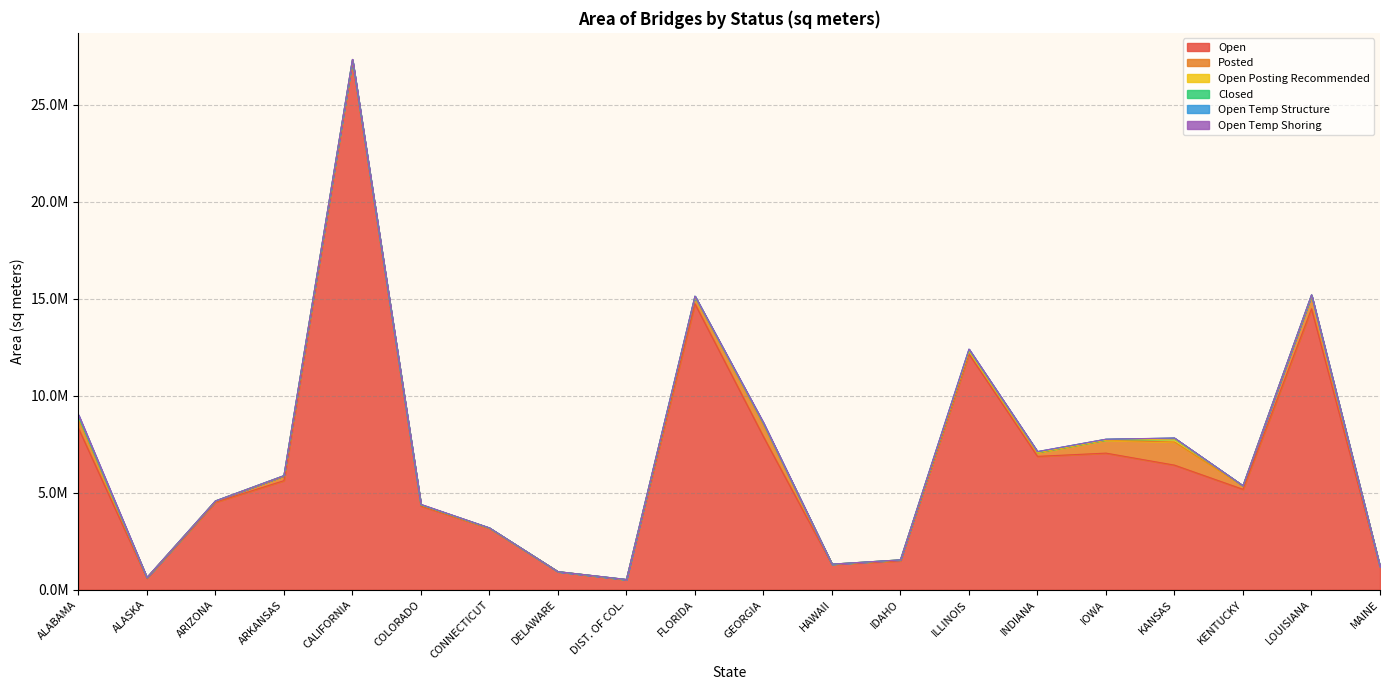

True or false: Closed and Posted cross at least once.

False